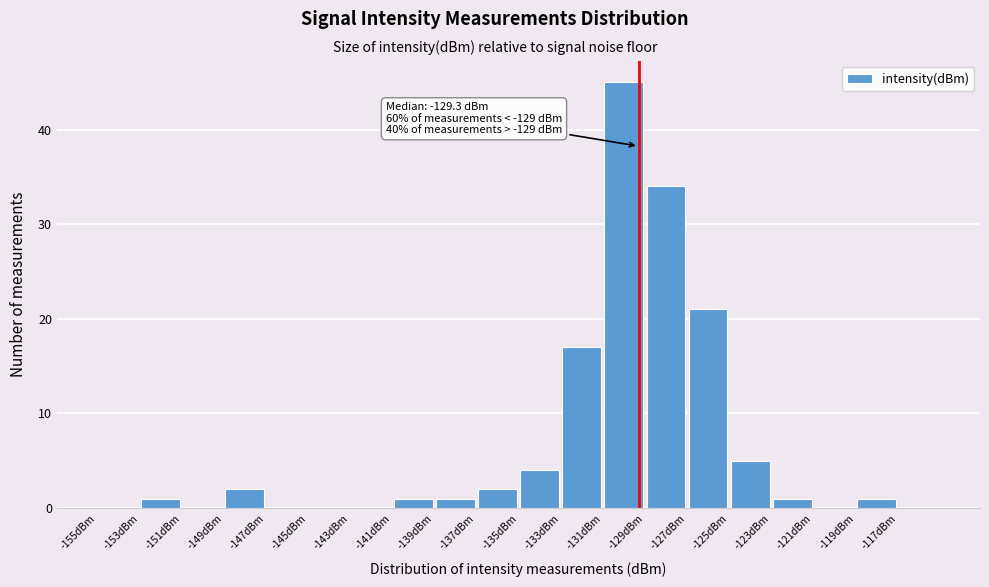

Which range on the x-axis has the tallest bar?

-131 to -129